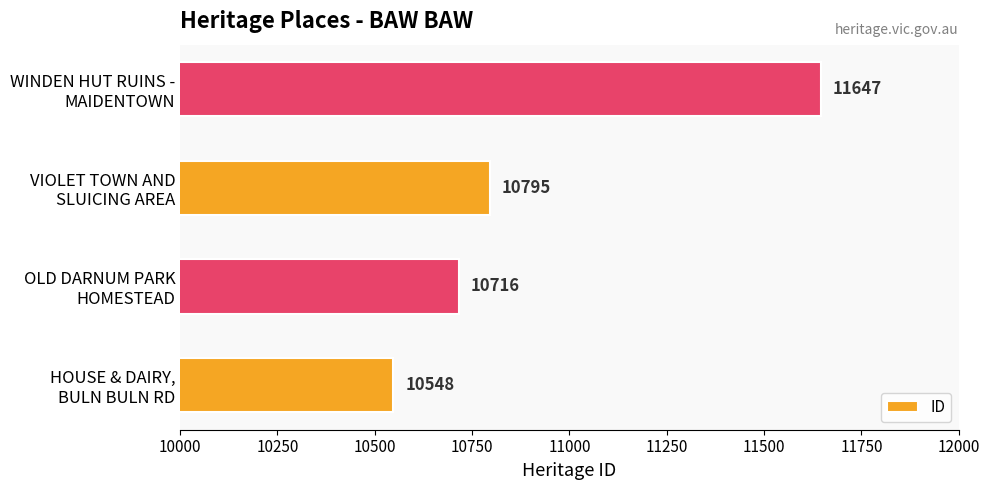

What is the difference between the maximum and minimum values?

1099